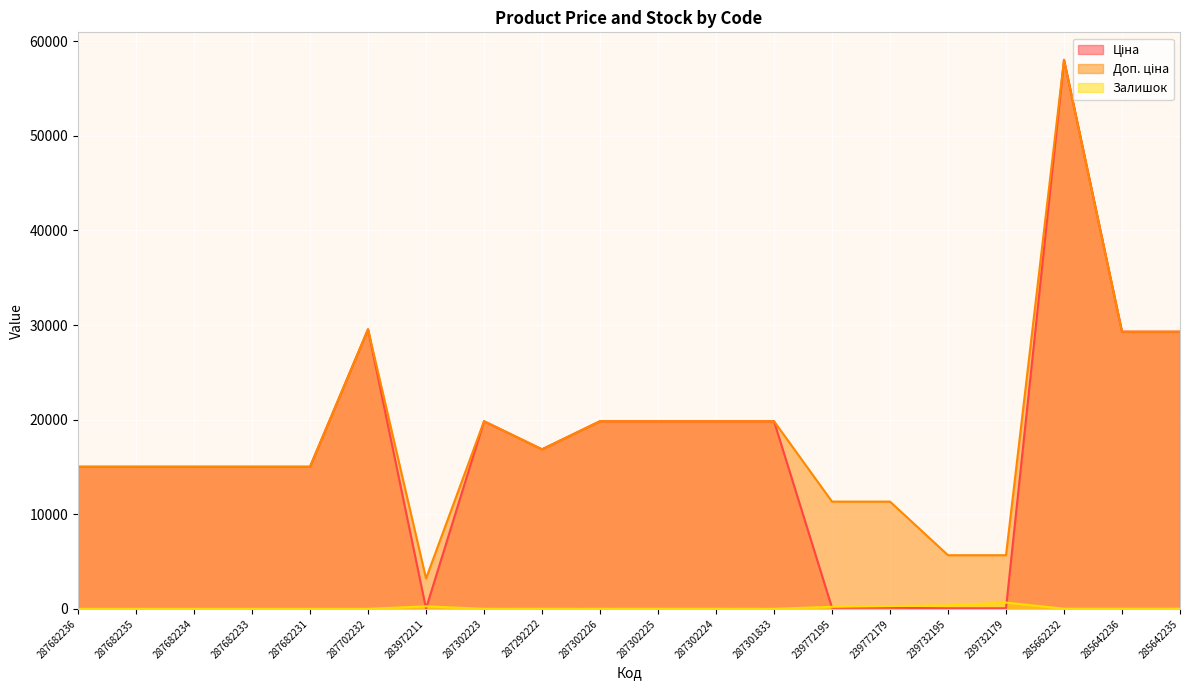

True or false: Доп. ціна and Ціна cross at least once.

False